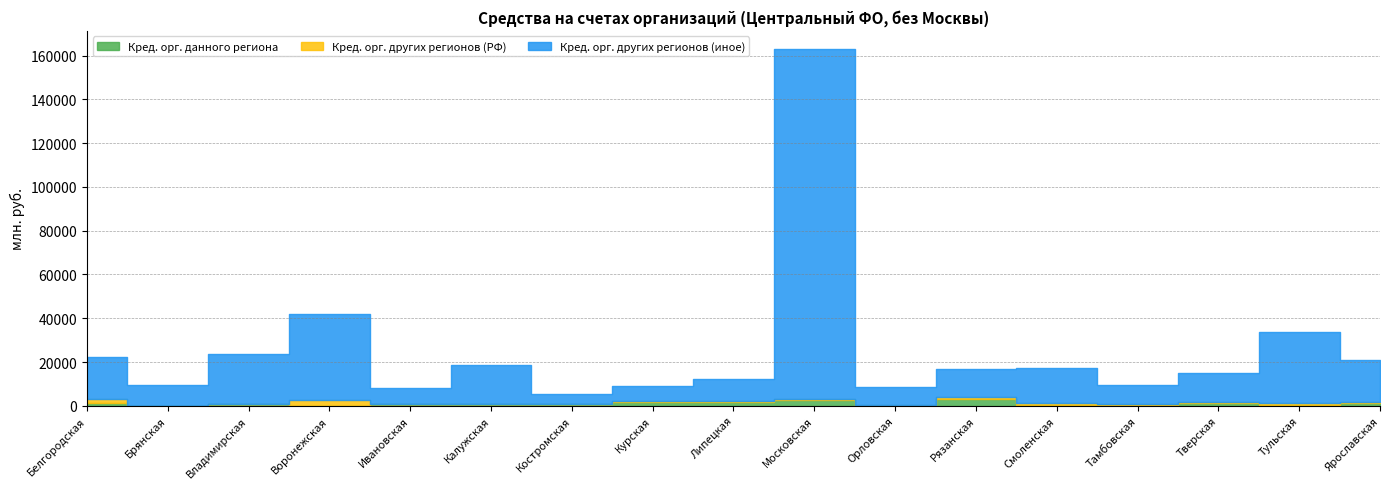

What is the difference between the maximum and minimum values in the Кред. орг. других регионов (РФ) series?

2504